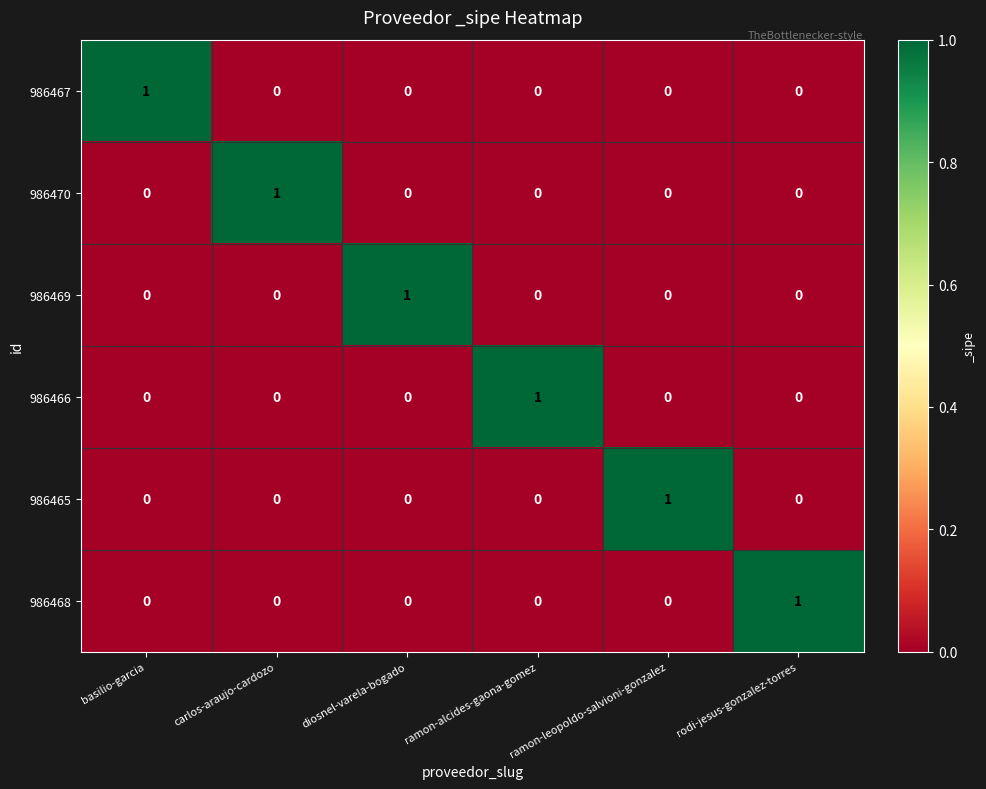

The value of 986465 at basilio-garcia is 0. True or false?

True